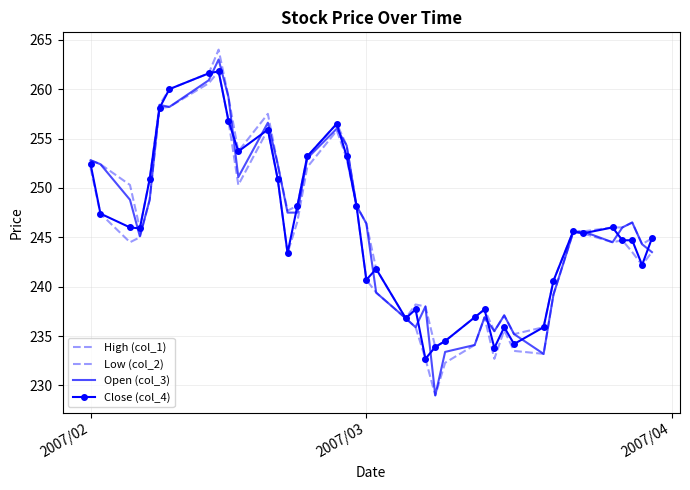

Which series has the largest total across all categories?

High (col_1)